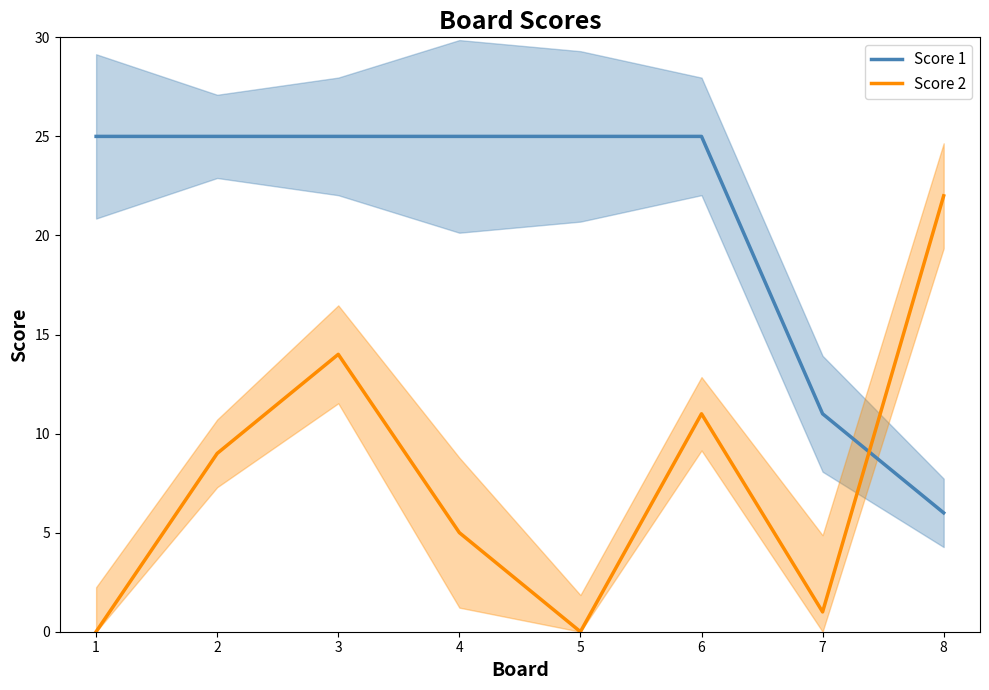

How many times do Score 2 and Score 1 cross each other?

1